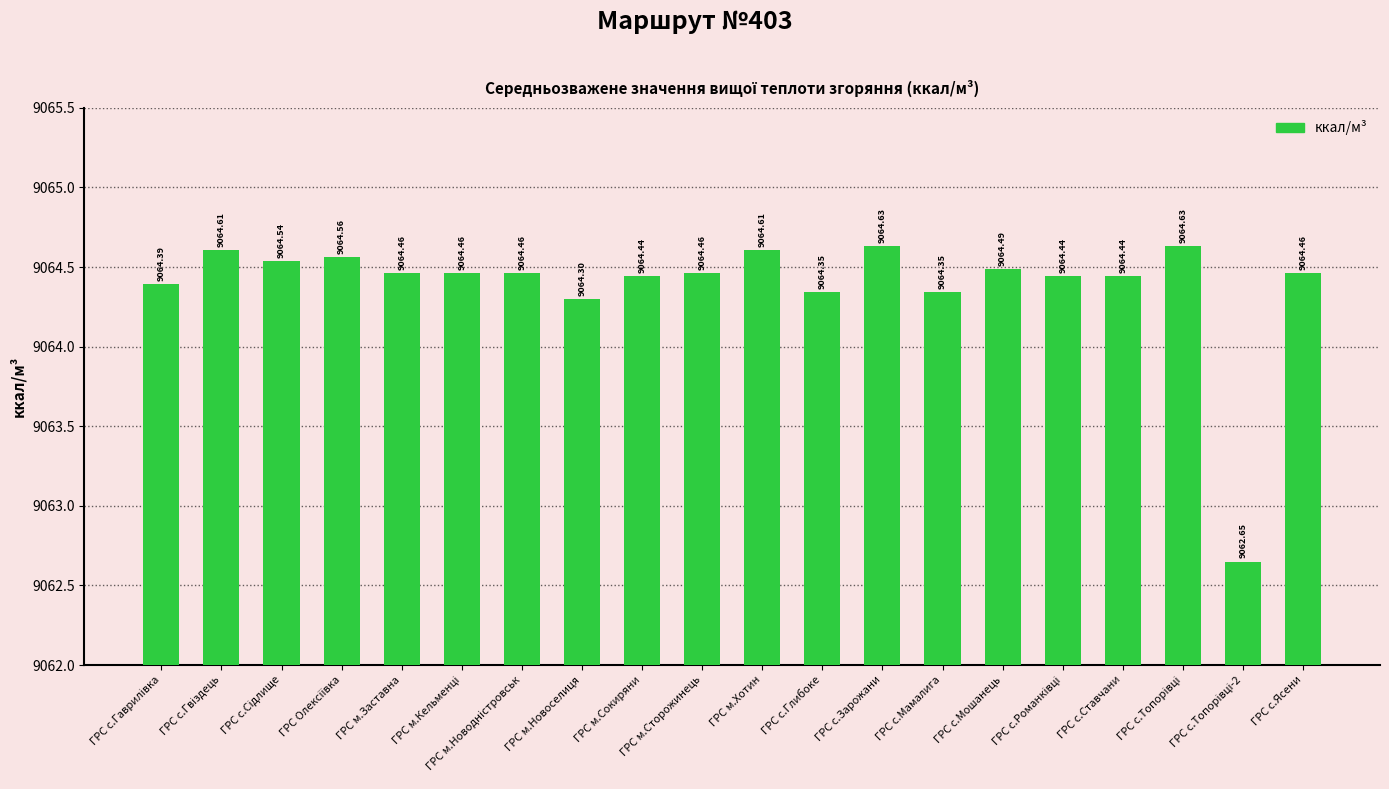

What is the difference between the maximum and minimum values?

2.0